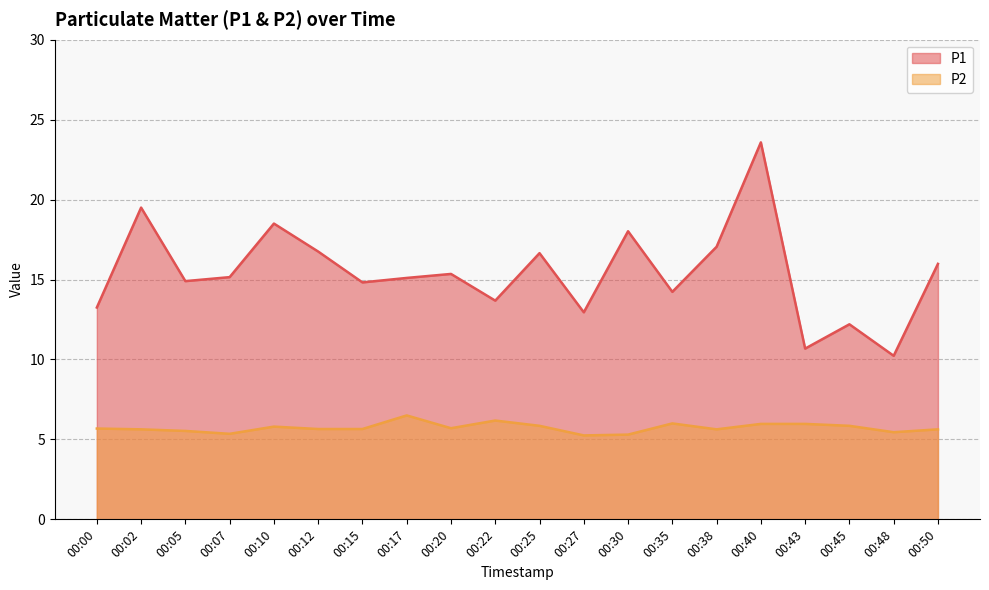

True or false: P2 has more than 1 interior local peaks.

True